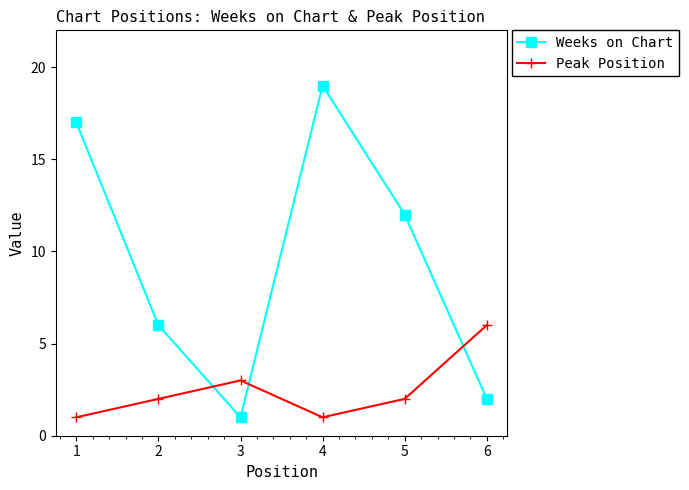

Which series has the largest total across all categories?

Weeks on Chart